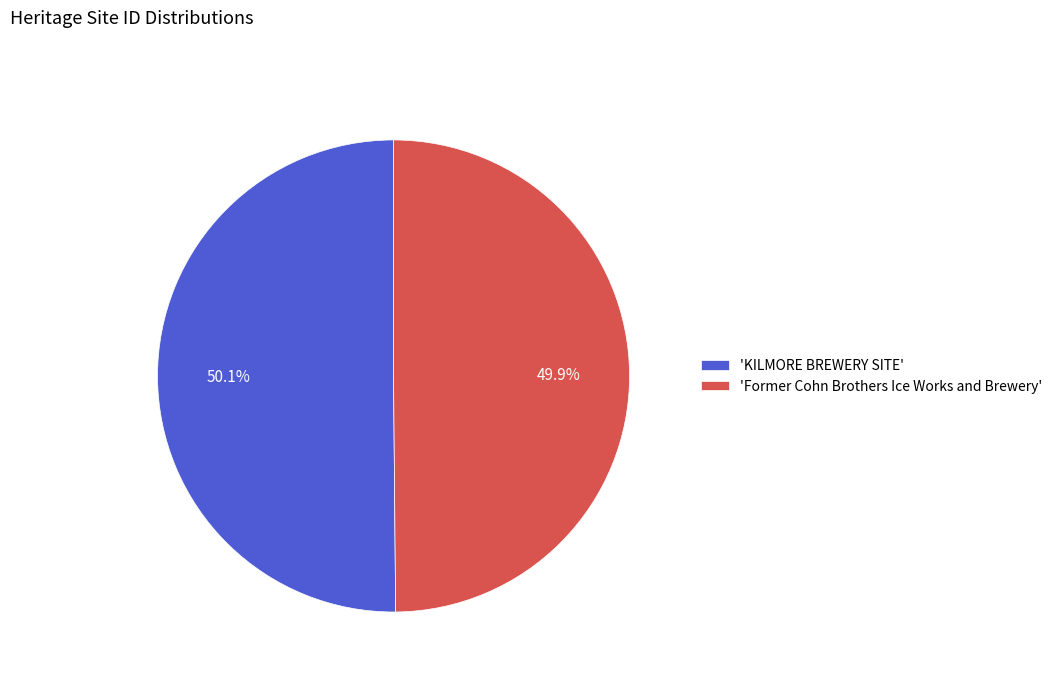

What is the ratio of the value at 'Former Cohn Brothers Ice Works and Brewery' to the value at 'KILMORE BREWERY SITE'?

1.0